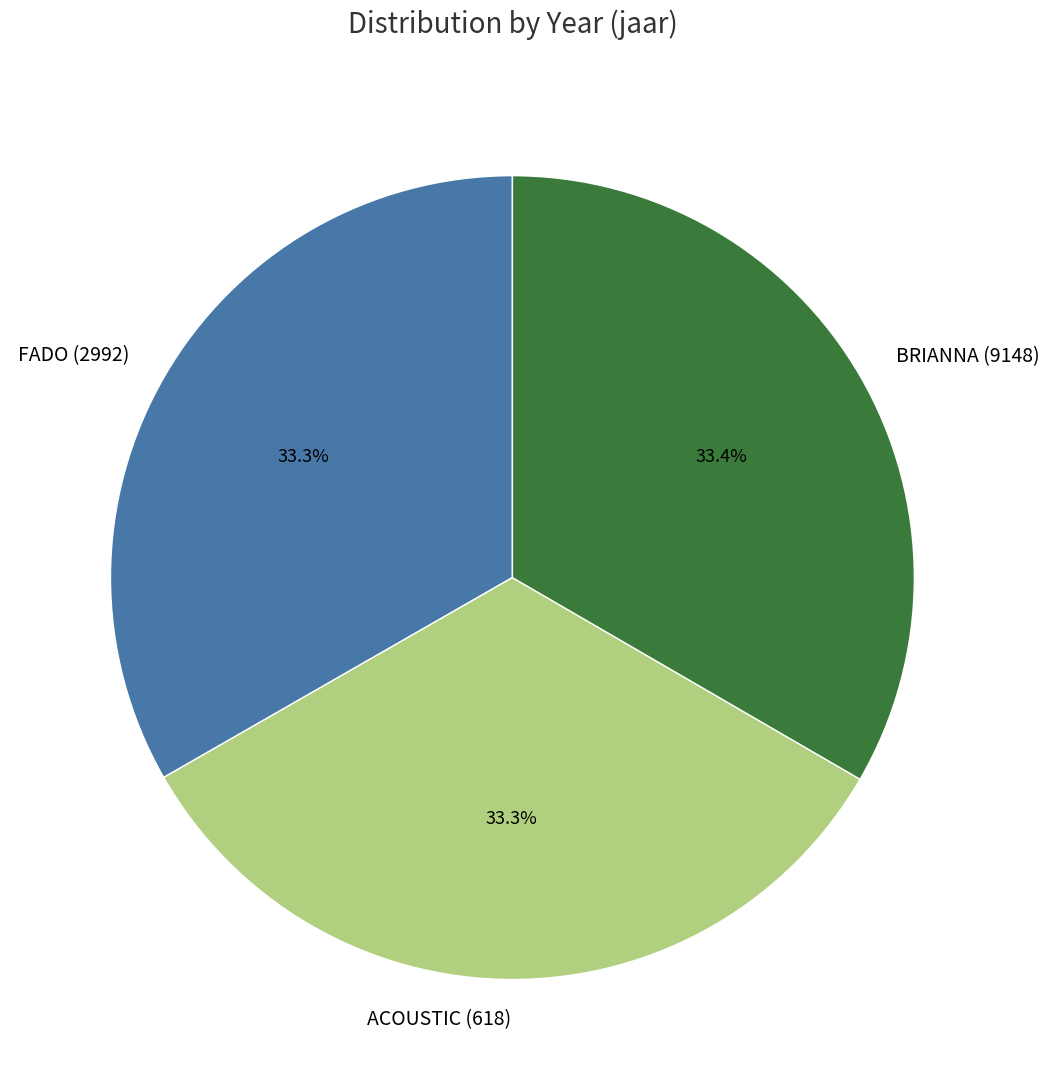

Combined, what portion of the pie is FADO (2992) and BRIANNA (9148)?

66.7%